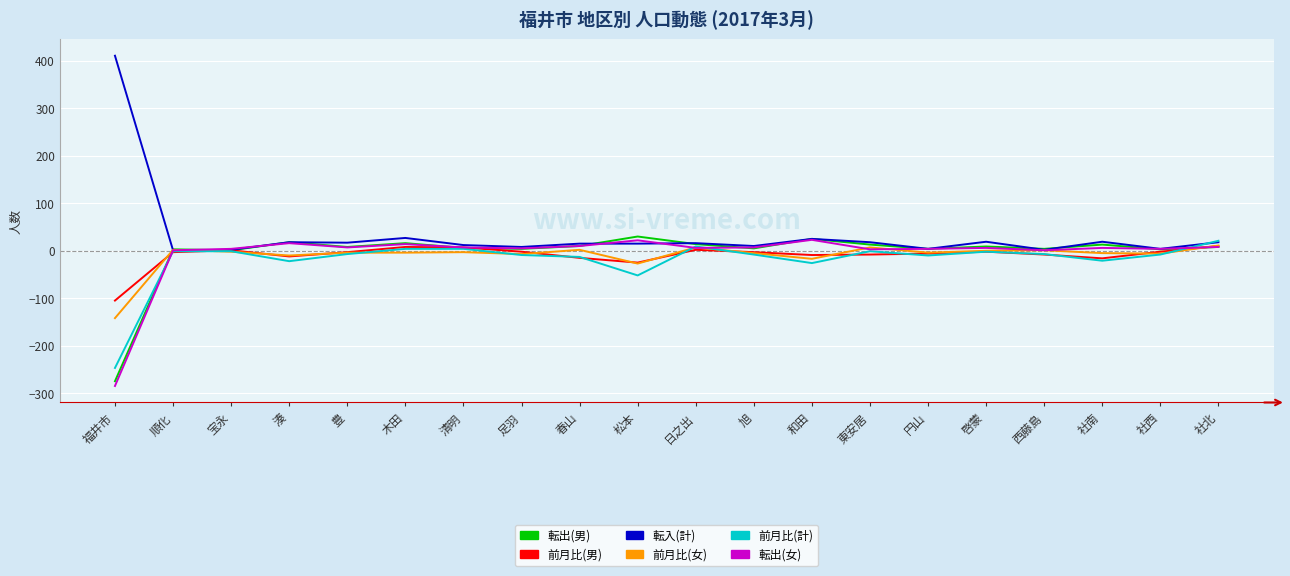

The 前月比(女) series shows 2 at 順化. True or false?

True